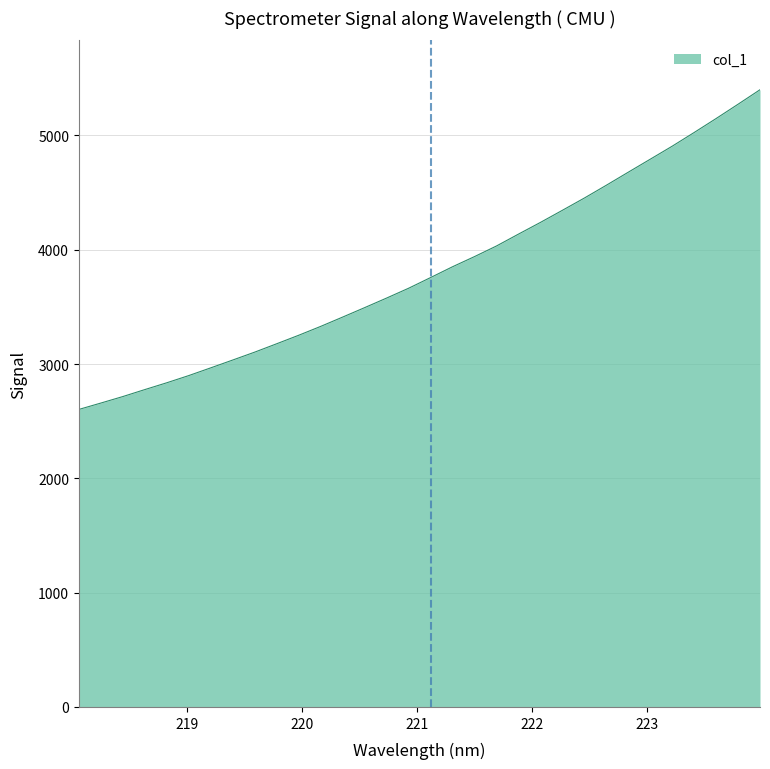

What is the greatest value displayed?

5400.1